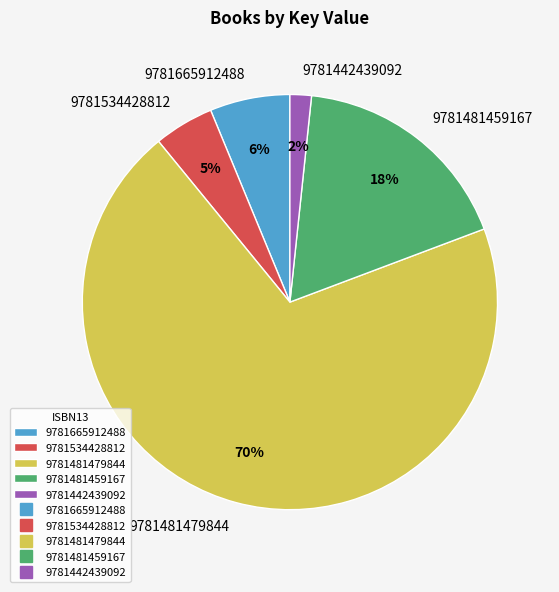

Count the number of slices in the pie.

5